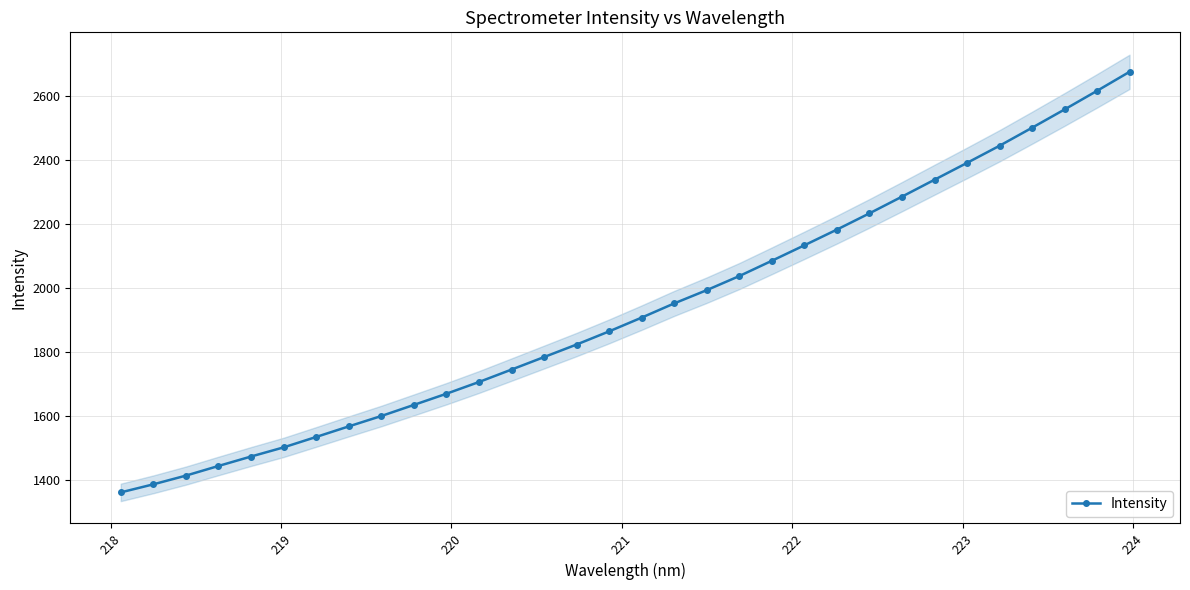

What is the value of the 16th point from the left?

1864.9